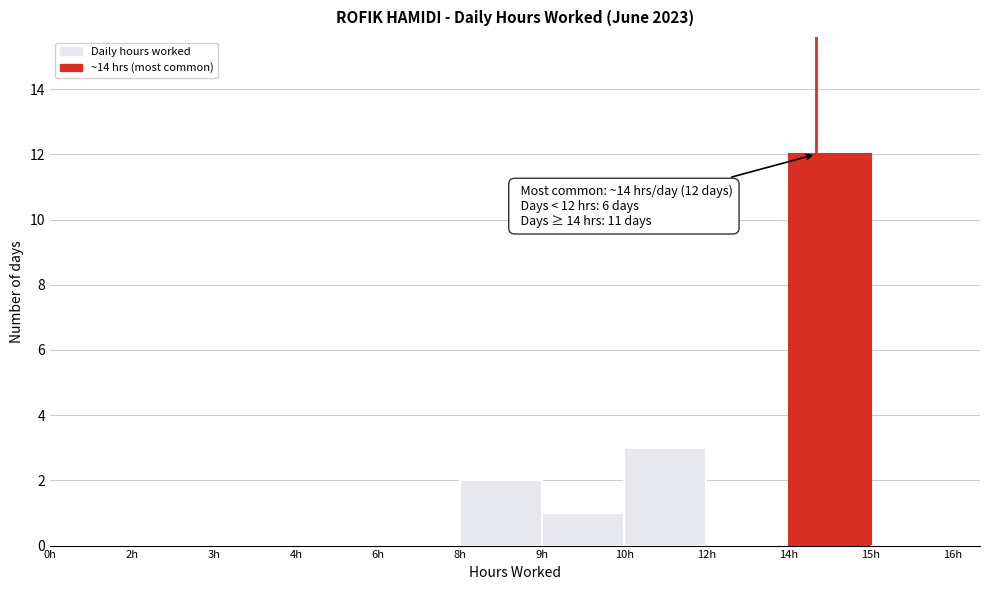

Reading right to left, transcribe all the data shown in this chart.

15h=0	14h=12	12h=0	10h=3	9h=1	8h=2	6h=0	4h=0	3h=0	2h=0	0h=0